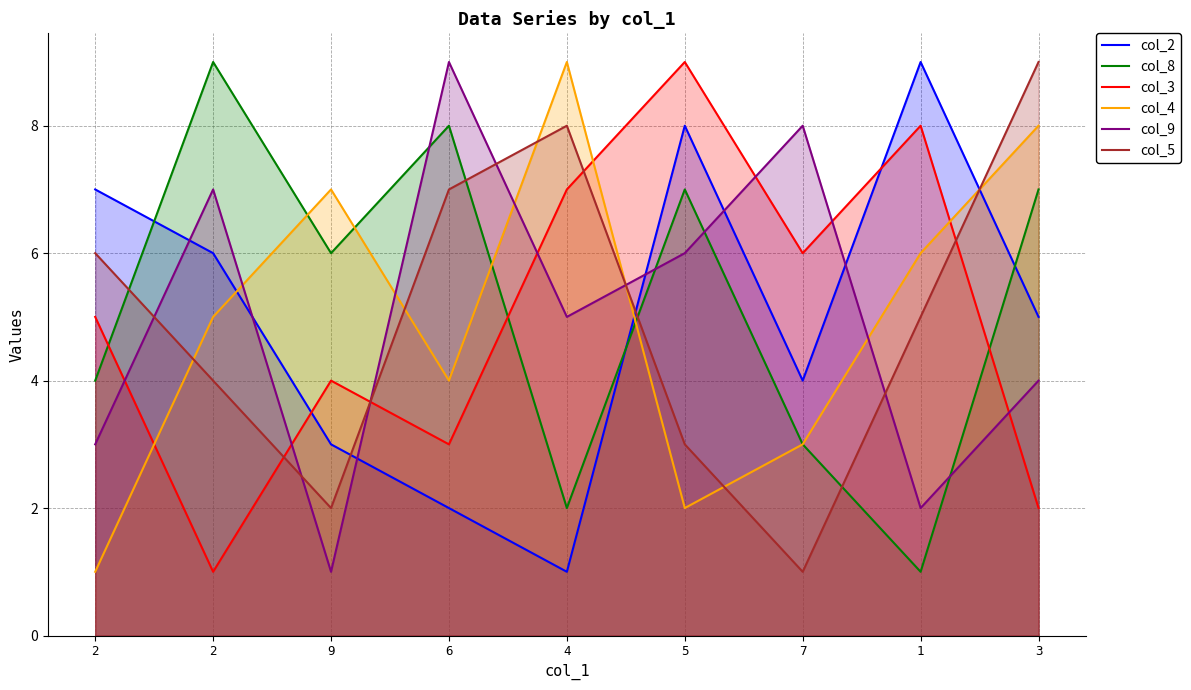

Does the chart display data point markers on the line(s)?

No